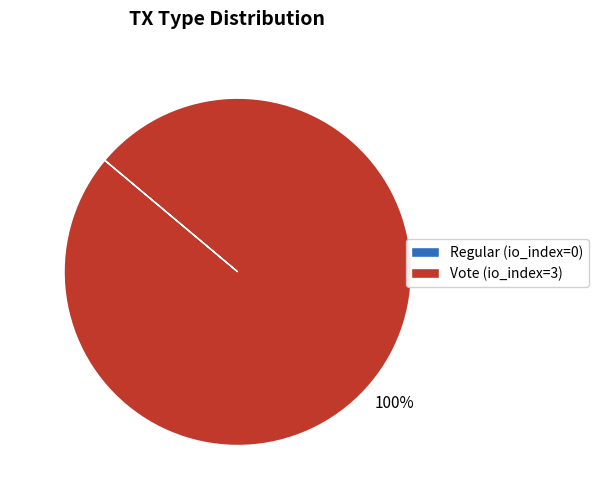

To the nearest percent, what is the average slice percentage?

50%